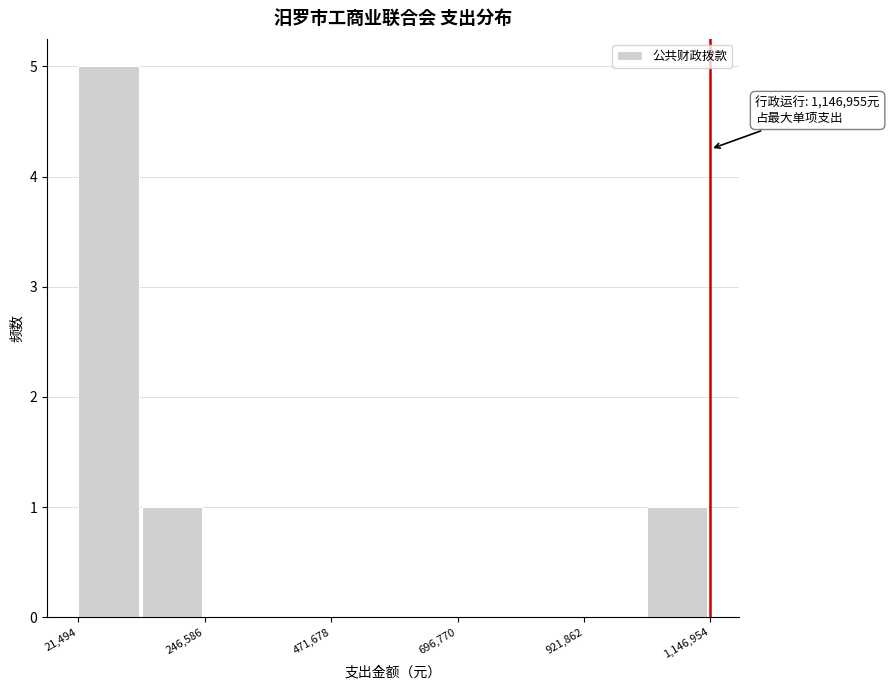

Around what value on the x-axis is the tallest bar? Give the approximate position of its centre, as read against the axis.

50000